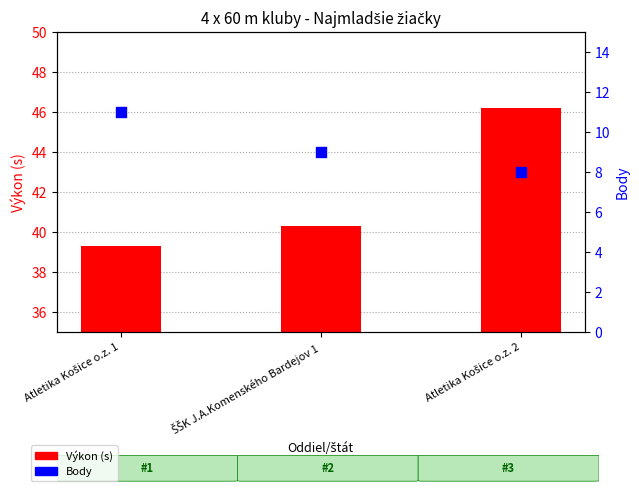

Is the value of Výkon (s) at Atletika Košice o.z. 1 greater than the value of Body at Atletika Košice o.z. 2?

Yes